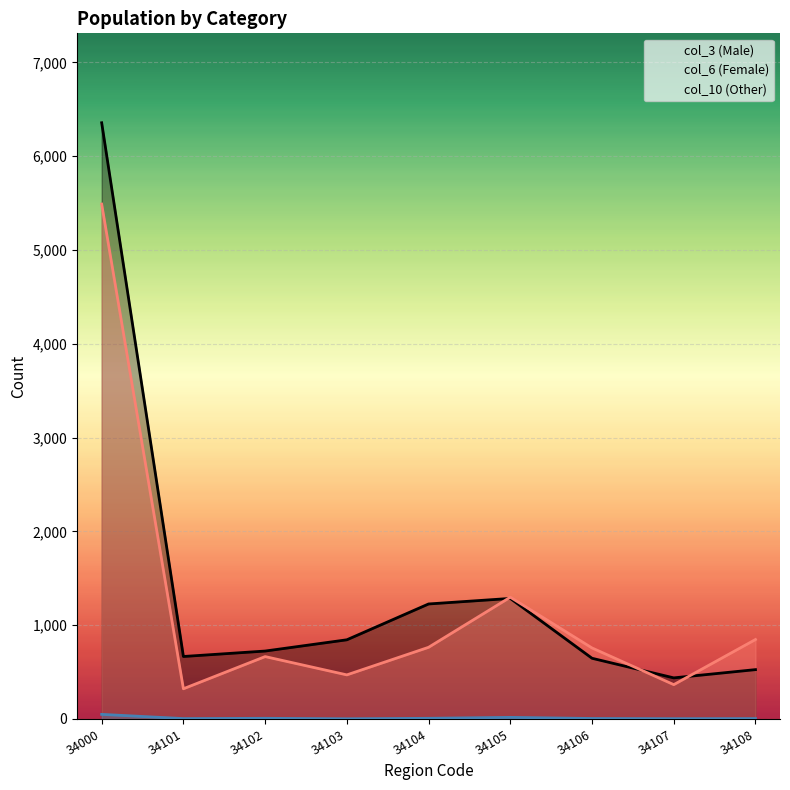

True or false: col_10 (Other) has more than 1 interior local peaks.

True